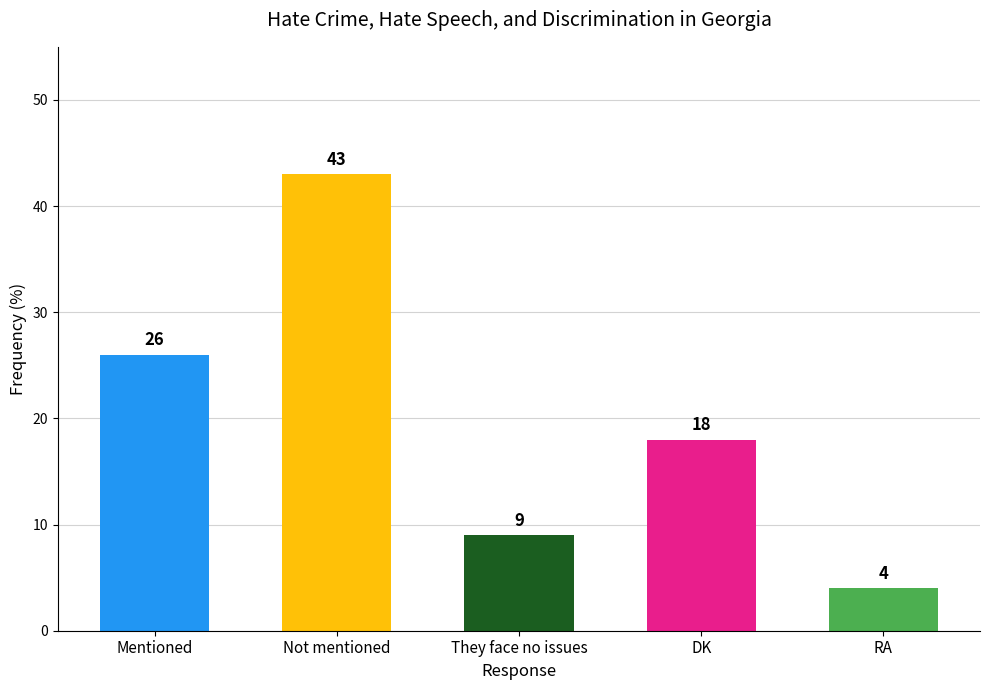

Rank the categories by value from highest to lowest.

Not mentioned, Mentioned, DK, They face no issues, RA